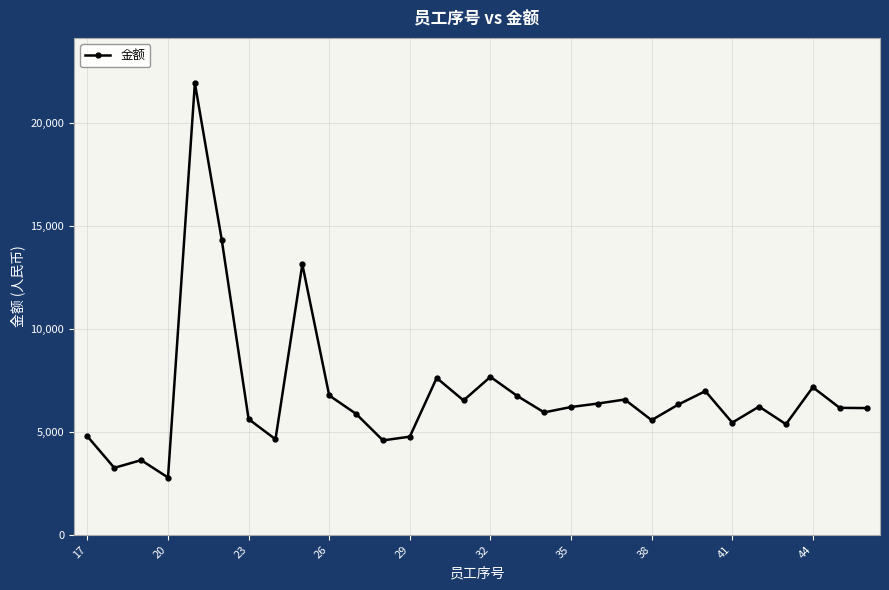

What is the value of the 21st point from the left?

6566.4